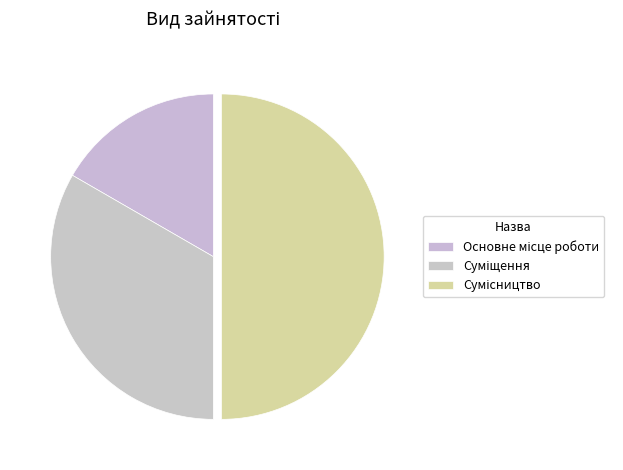

To the nearest percent, what is the difference between the largest and smallest slice percentages?

33%